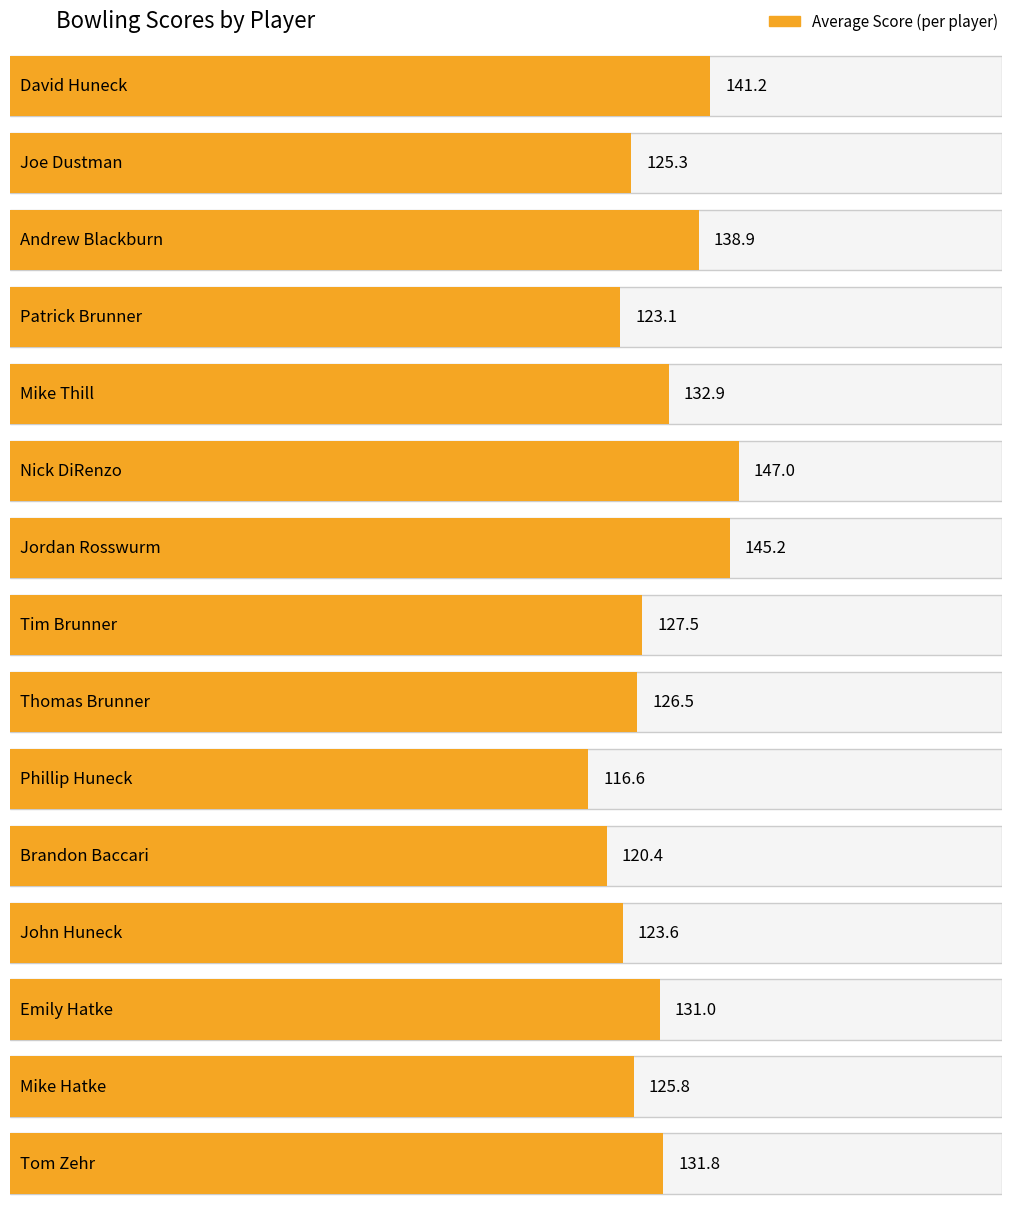

True or false: the data shows 123.6 at John Huneck.

True